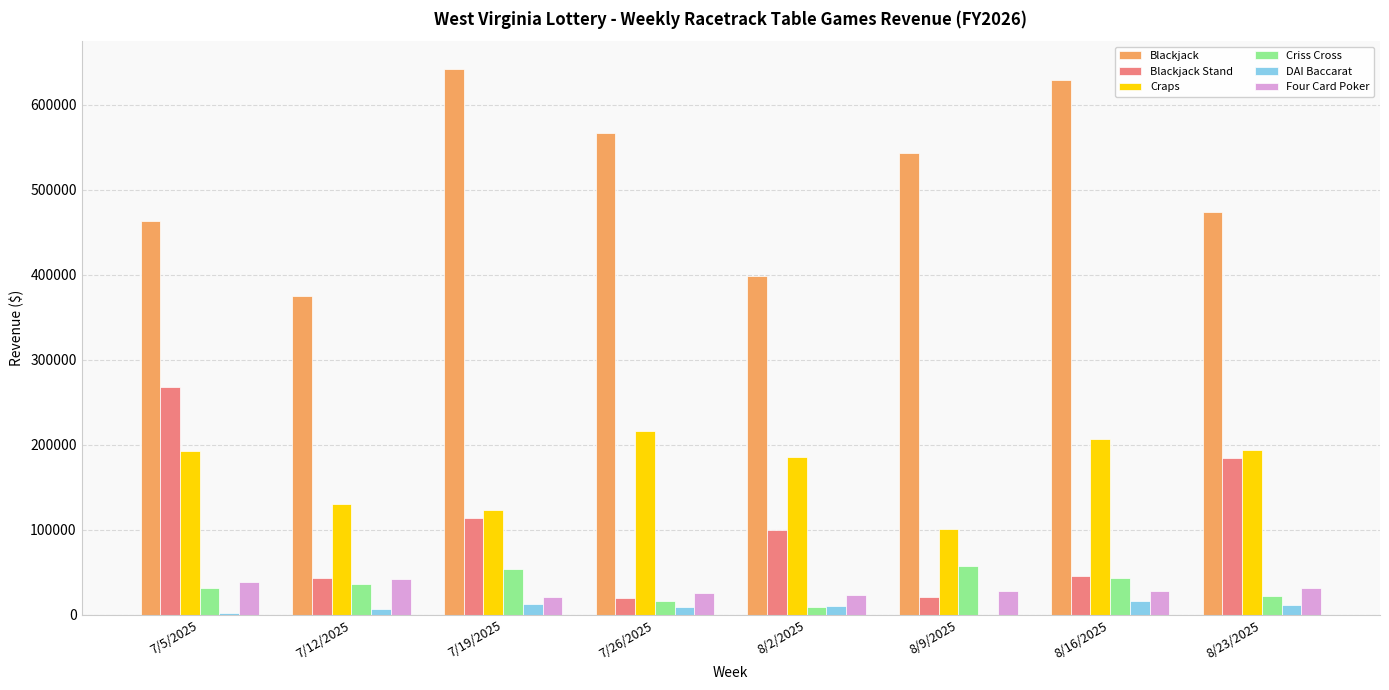

The value of Craps at 8/9/2025 is 100732.0. True or false?

True